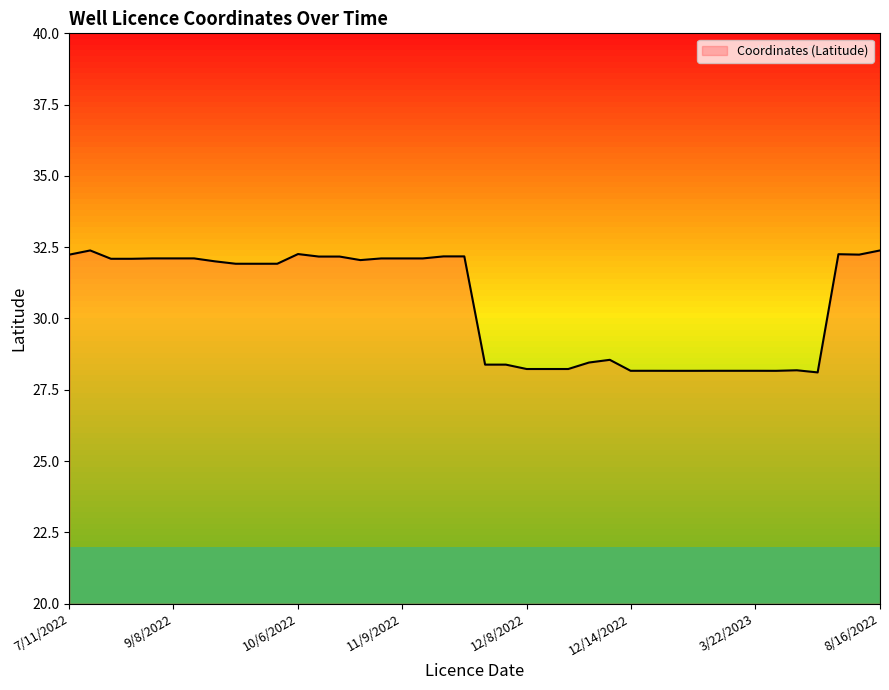

What is the difference between the maximum and minimum values?

4.3